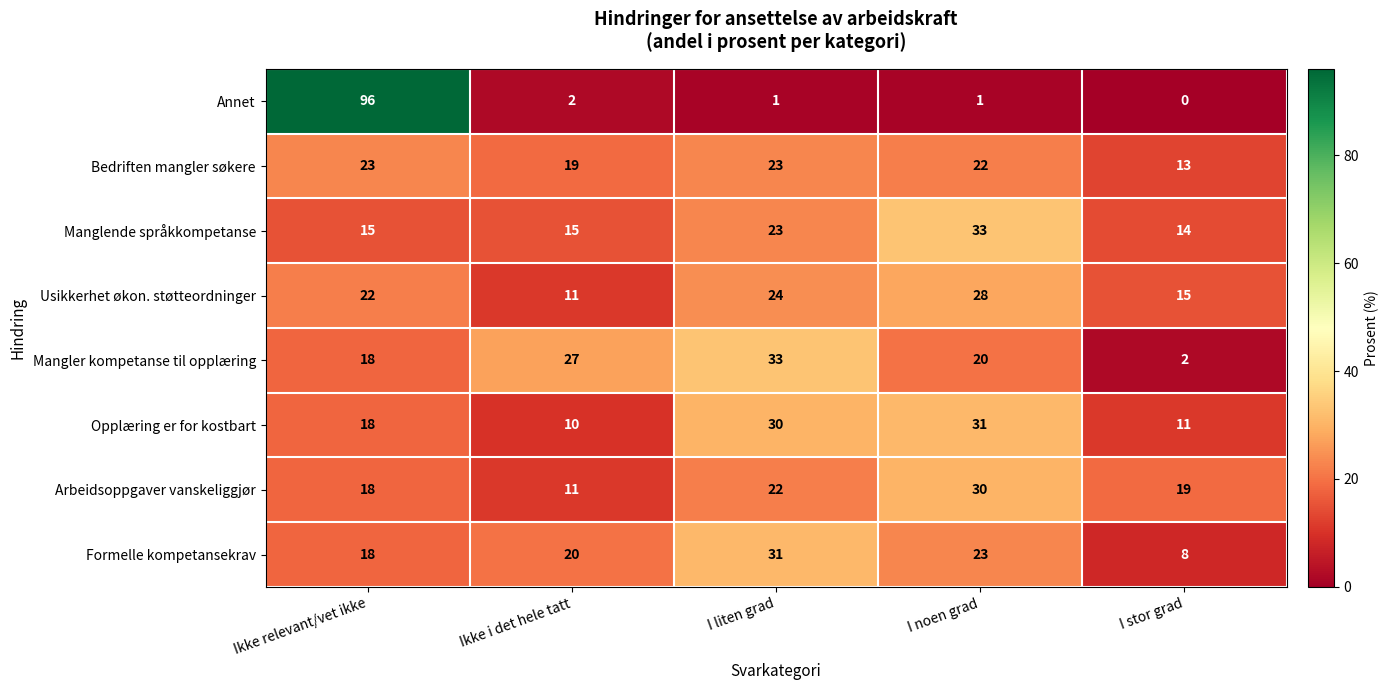

Is the value of Formelle kompetansekrav at Ikke relevant/vet ikke greater than the value of Arbeidsoppgaver vanskeliggjør at I stor grad?

No